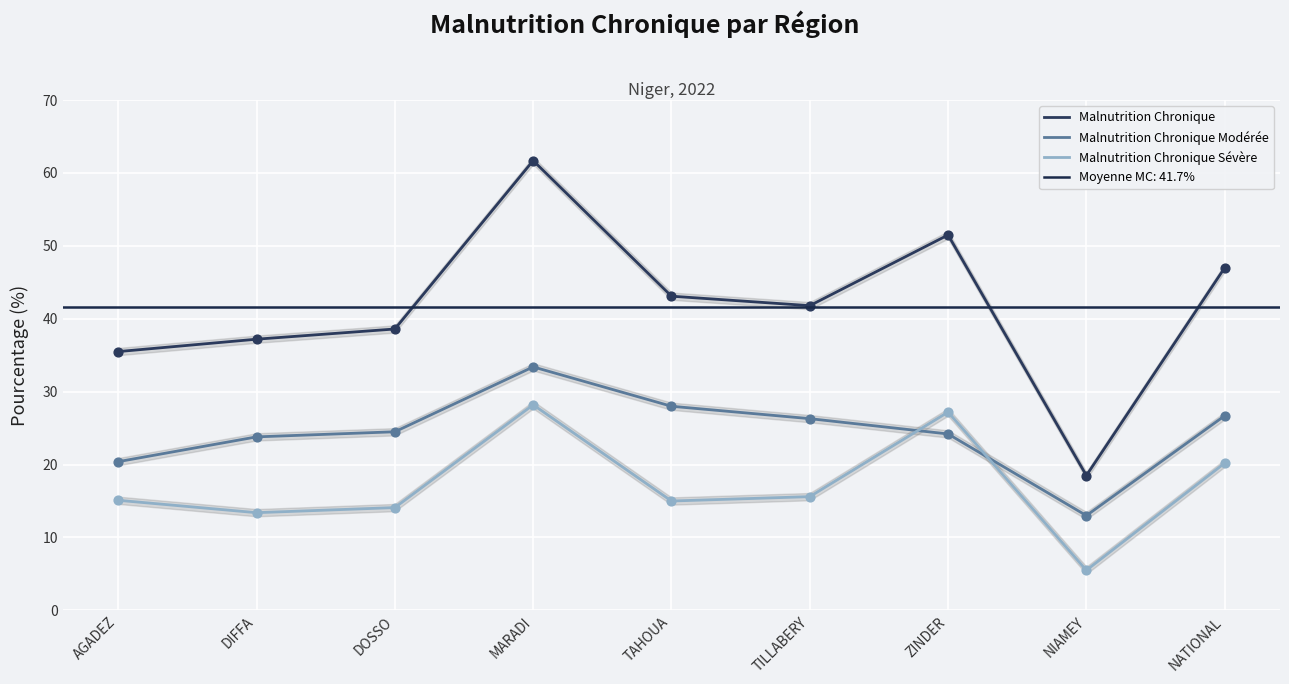

Which series has the largest Y range (max minus min)?

Malnutrition Chronique